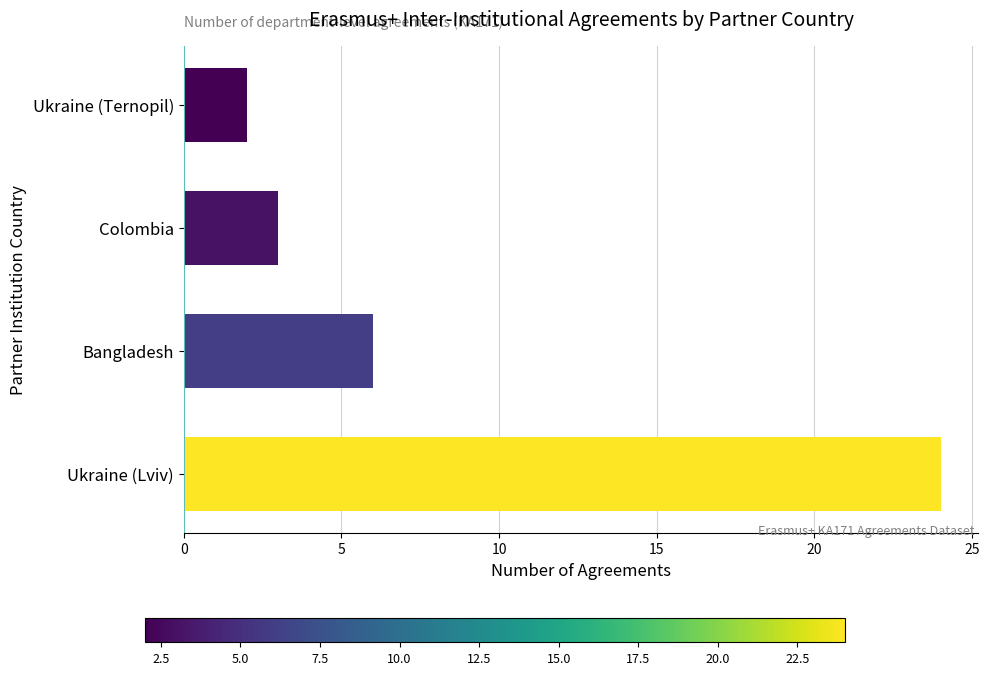

How many data points are less than 6?

2